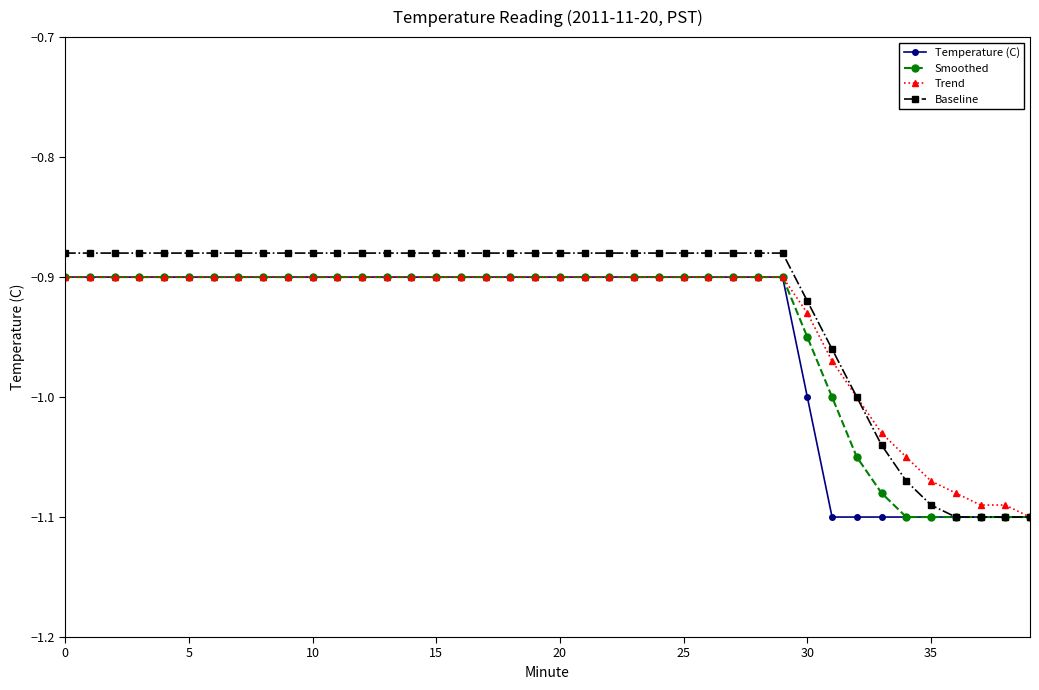

What are all the series names shown in the legend?

Temperature (C), Smoothed, Trend, Baseline